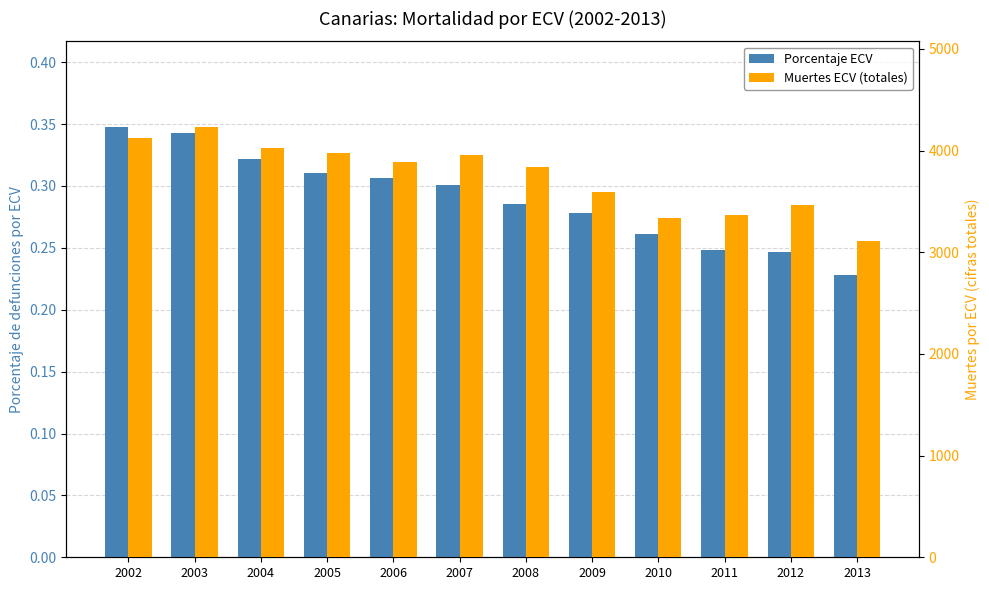

Which has a higher value, 2005 or 2011?

2005